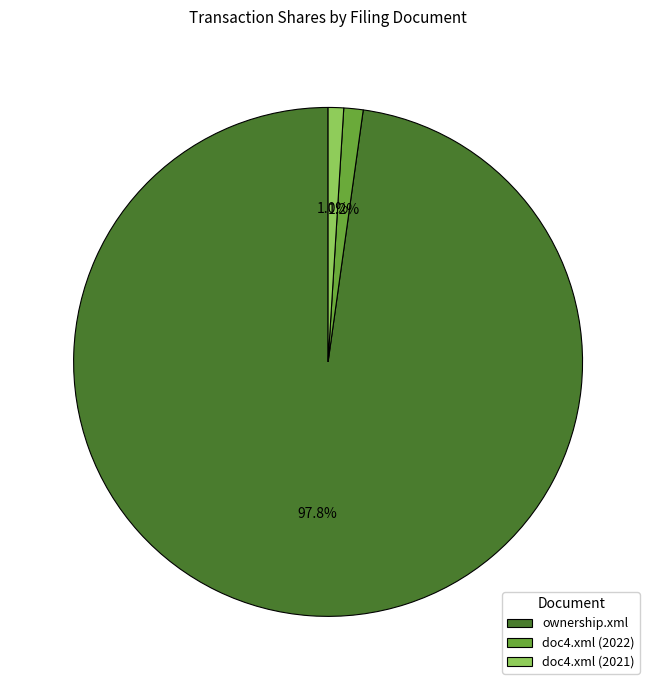

What percentage do doc4.xml (2021) and ownership.xml together represent?

98.8%